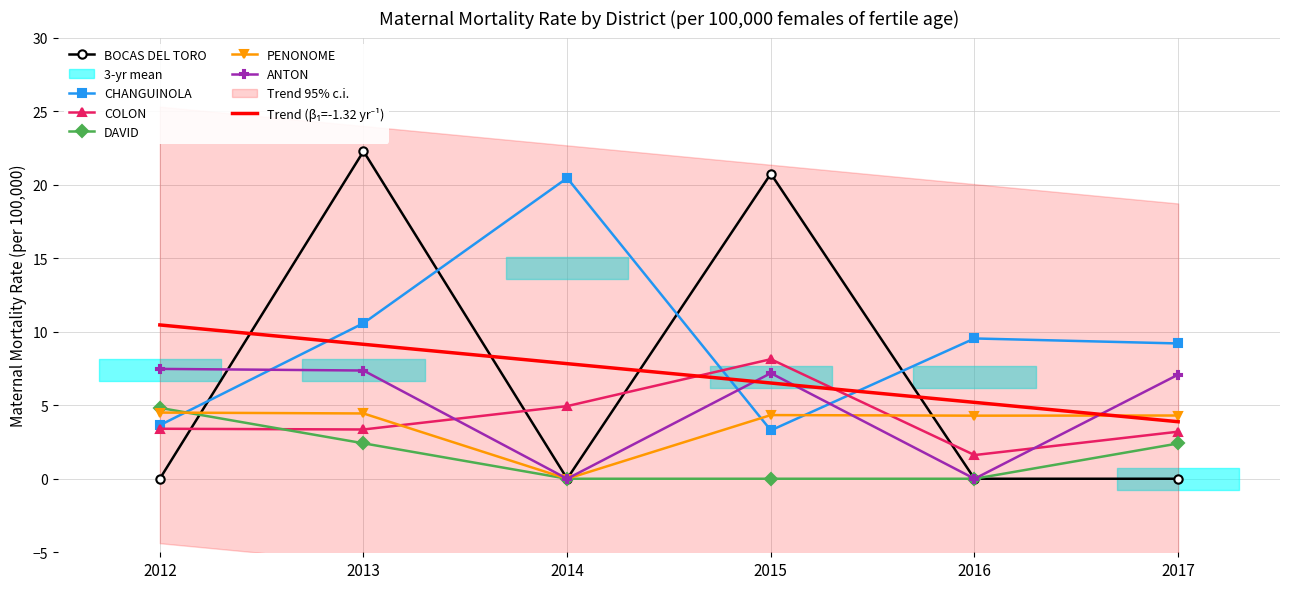

What is the average value of the COLON series?

4.1